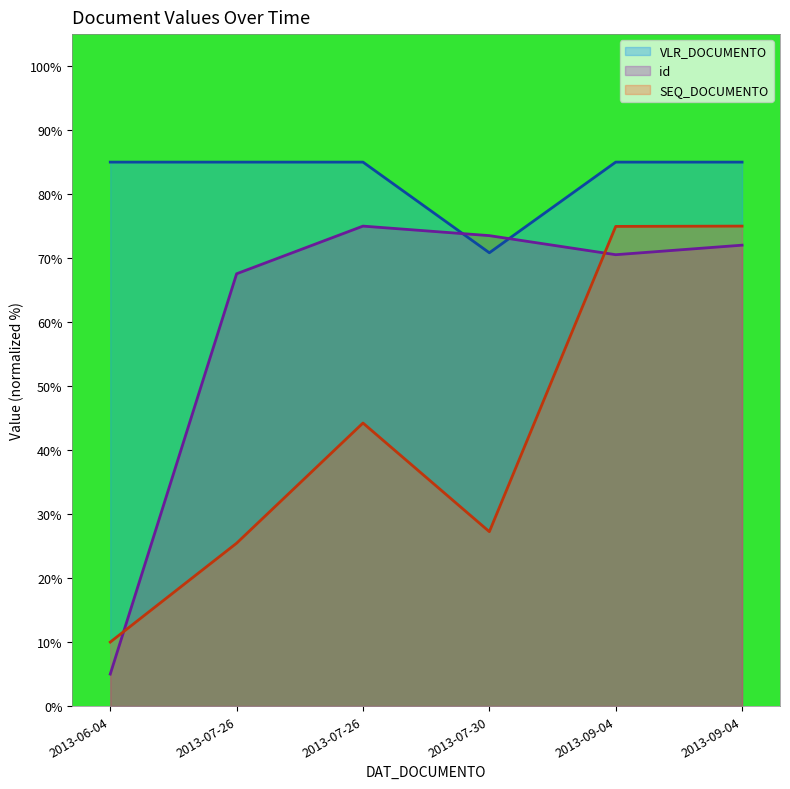

How many points are lower than both their immediate neighbors (excluding endpoints)?

1